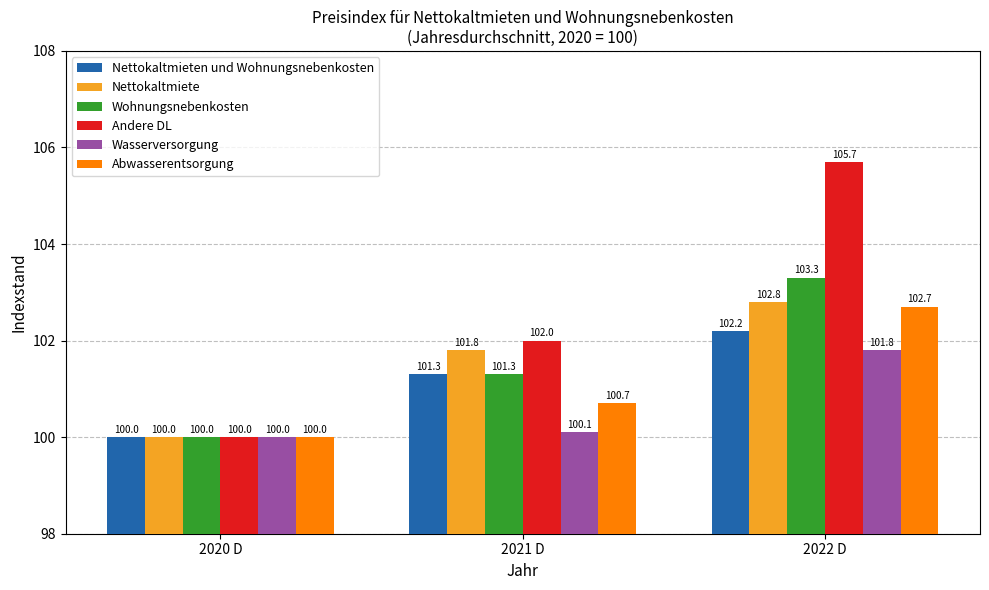

Where is Nettokaltmiete nearest to the value 101?

2021 D